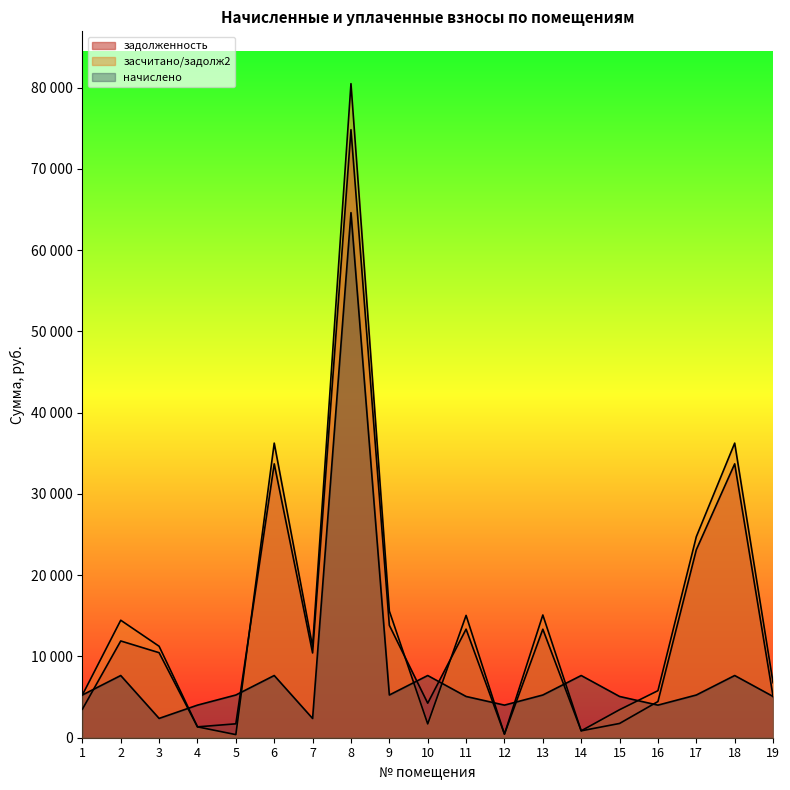

What is the average value of the начислено series?

8482.0